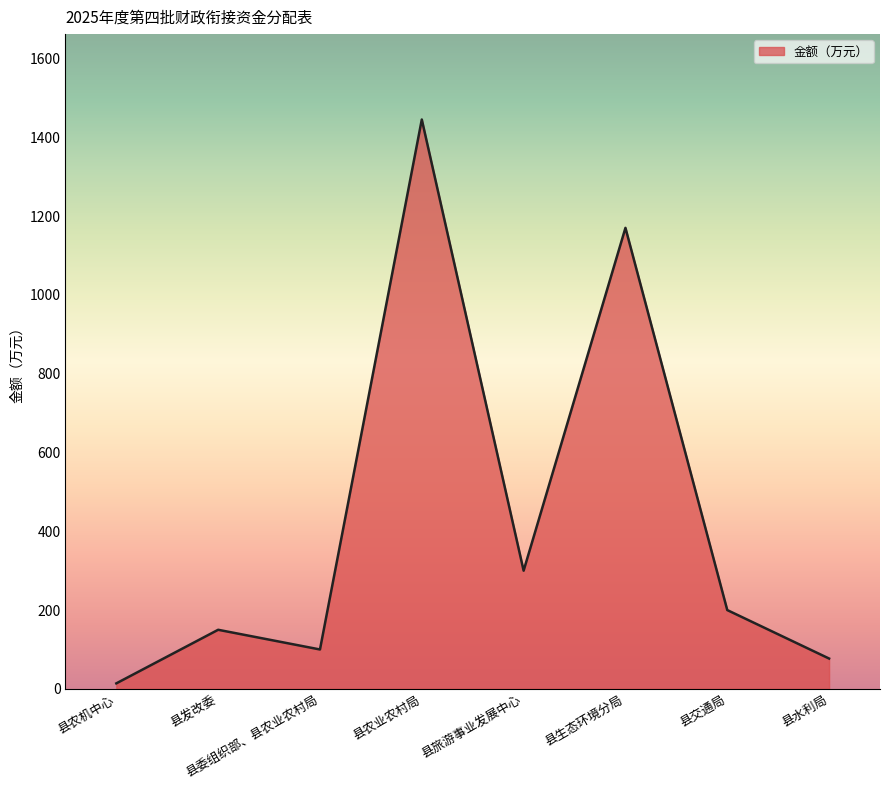

List the labels in order of value, largest first.

县农业农村局, 县生态环境分局, 县旅游事业发展中心, 县交通局, 县发改委, 县委组织部、县农业农村局, 县水利局, 县农机中心